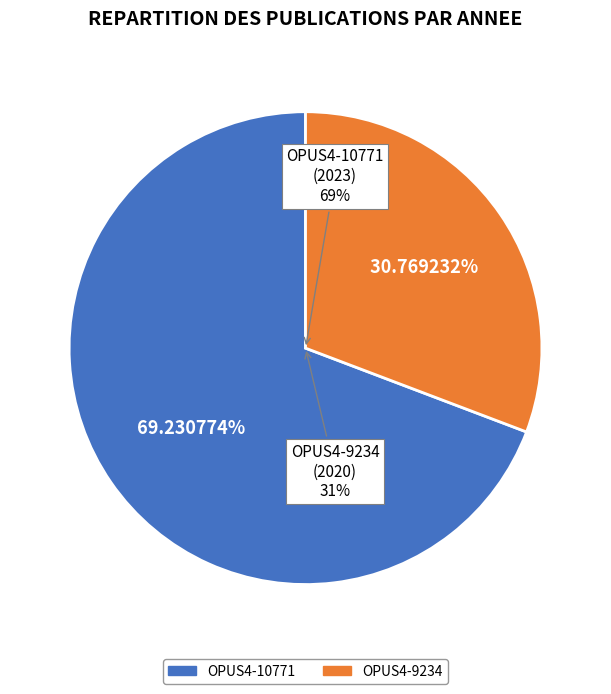

To the nearest percent, what is the average slice percentage?

50%